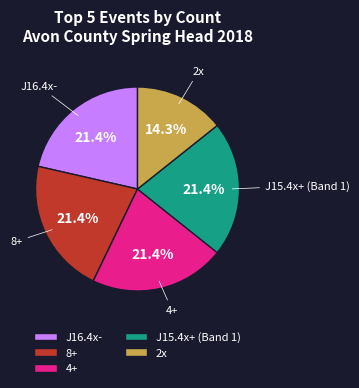

Which category has the smallest portion of the pie?

2x